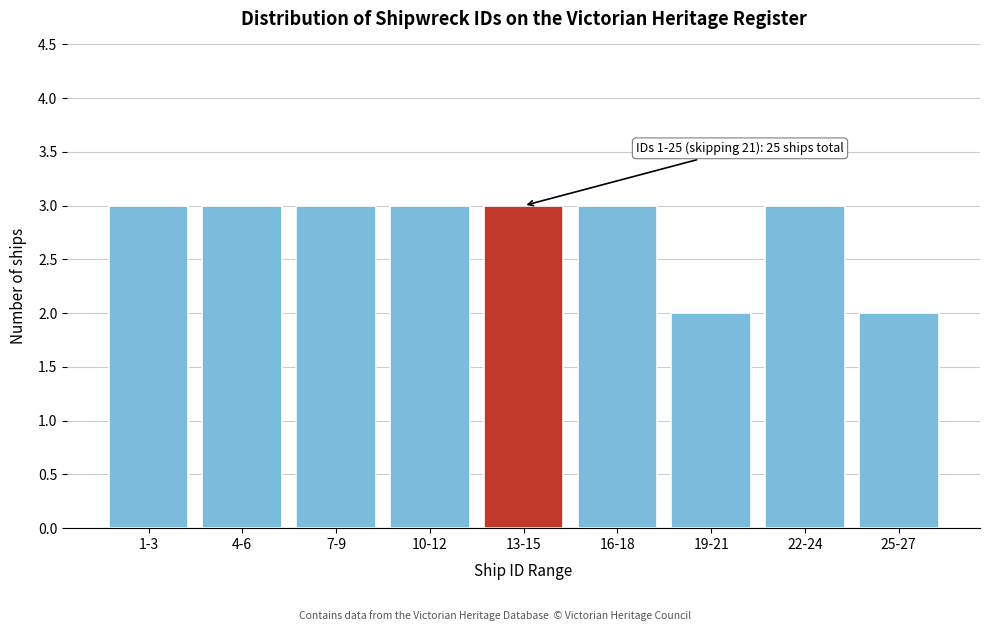

Reading left to right, extract all data points from this chart.

1-3=3	4-6=3	7-9=3	10-12=3	13-15=3	16-18=3	19-21=2	22-24=3	25-27=2